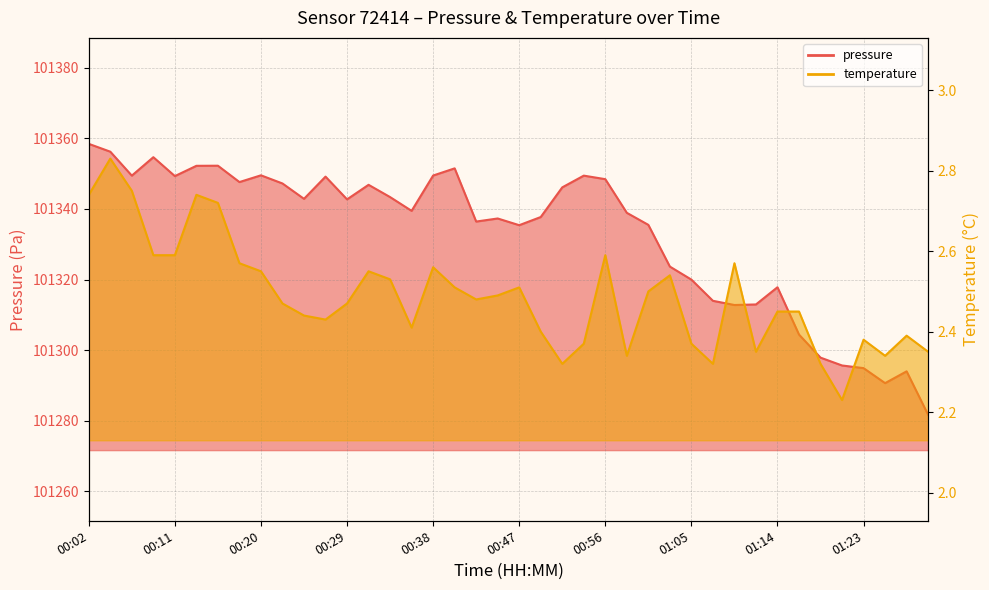

True or false: pressure and temperature cross at least once.

False